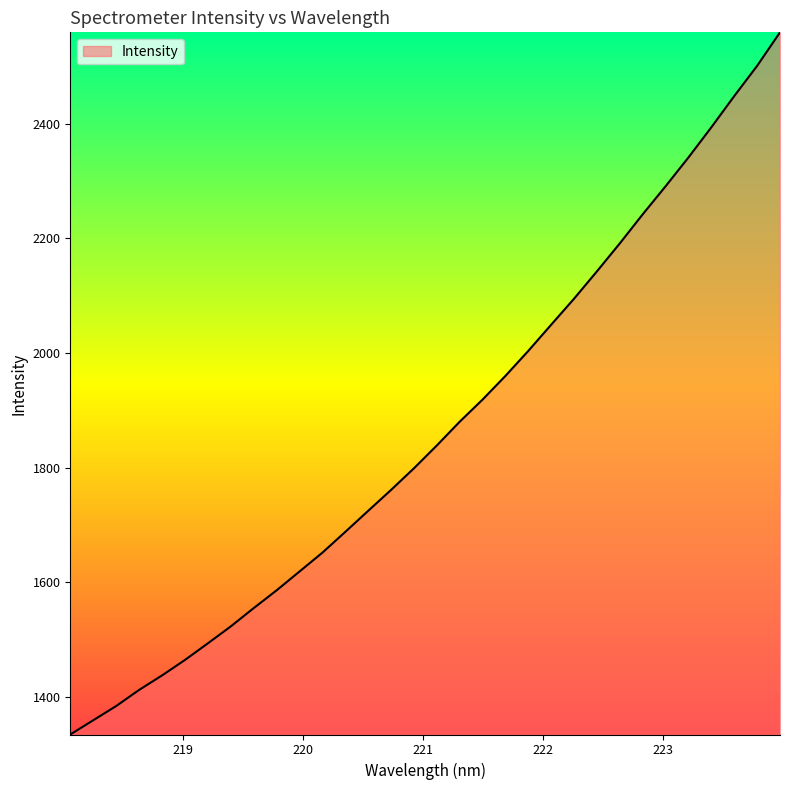

What is the average value?

1864.1